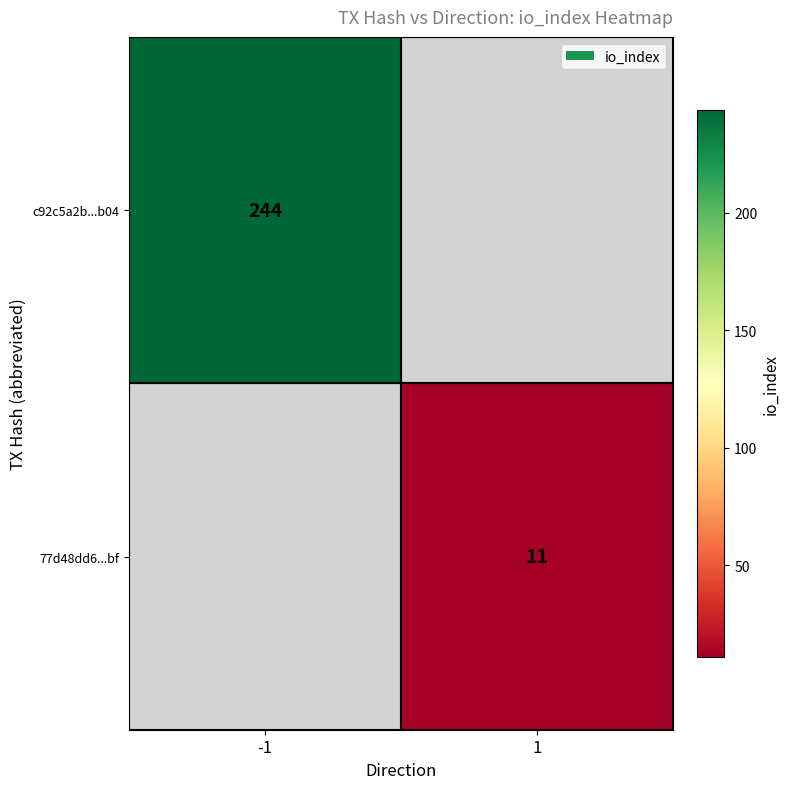

The 77d48dd6...bf series shows 19 at 1. True or false?

False